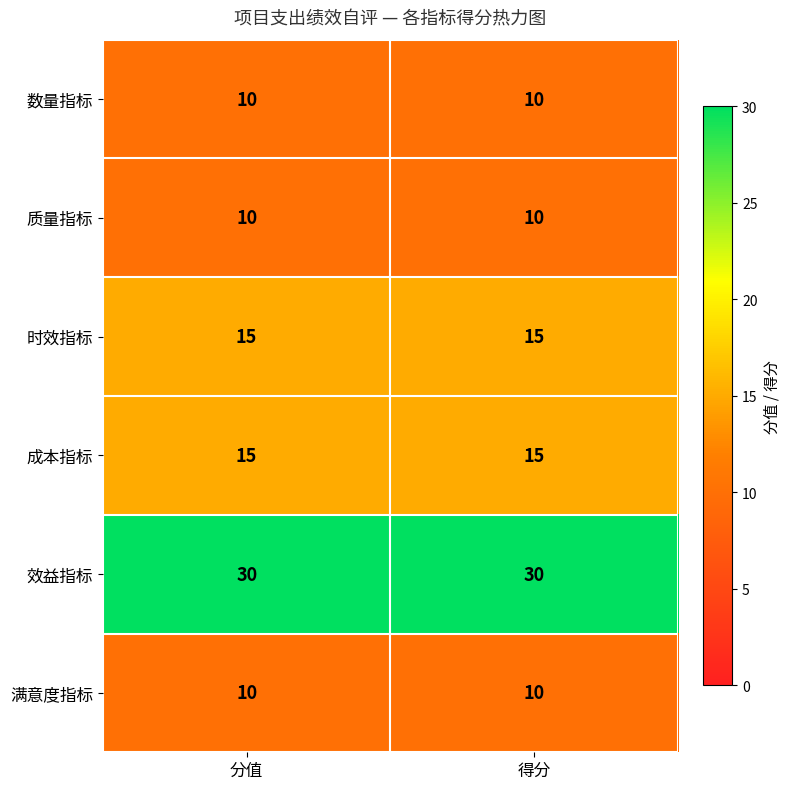

Reading left to right, extract all data points from this chart.

数量指标: 分值=10	得分=10
质量指标: 分值=10	得分=10
时效指标: 分值=15	得分=15
成本指标: 分值=15	得分=15
效益指标: 分值=30	得分=30
满意度指标: 分值=10	得分=10